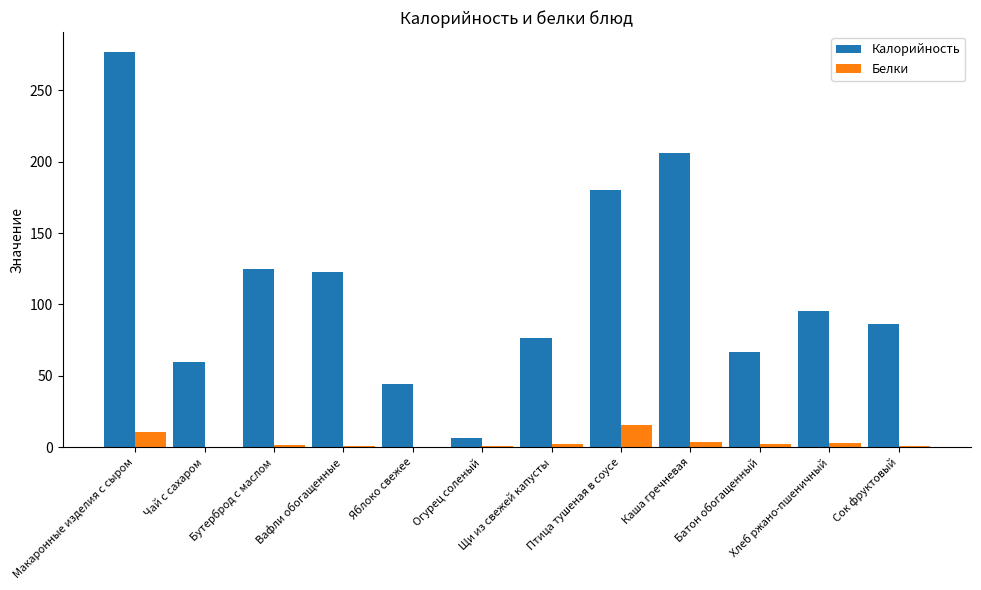

Are the bars grouped side by side (vs. stacked)?

Yes